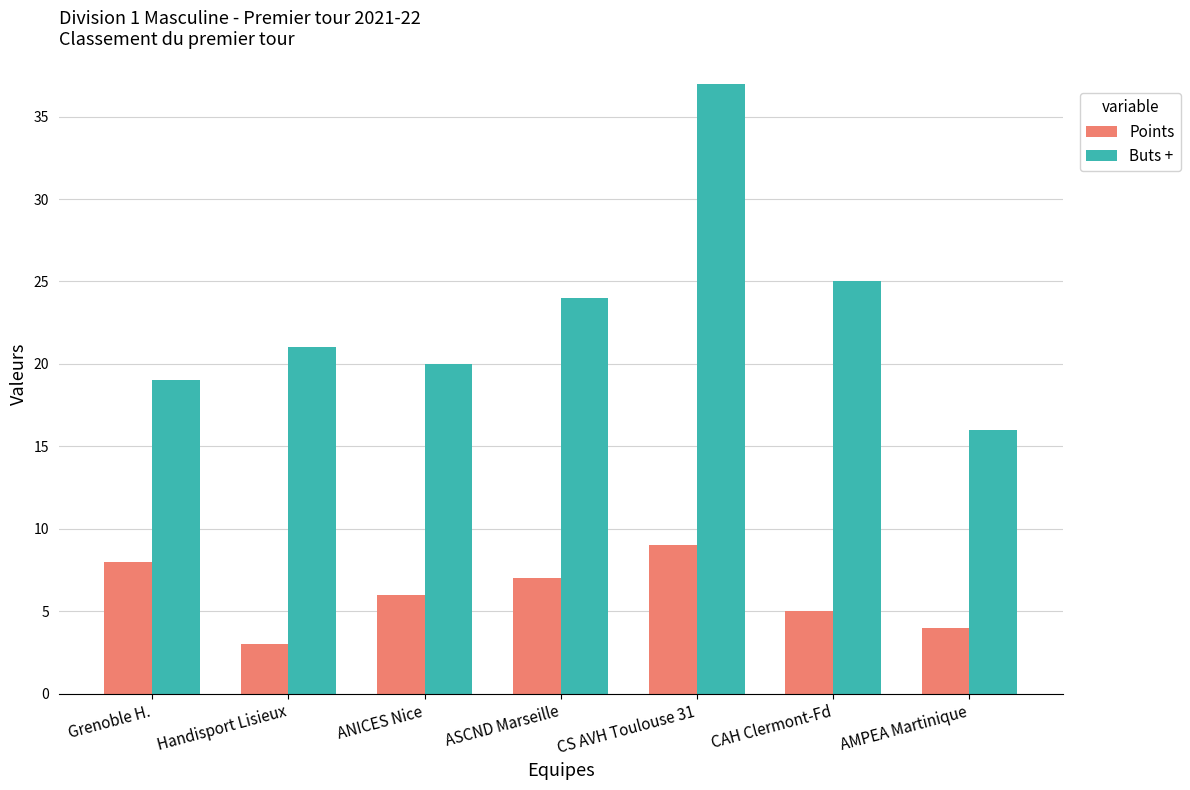

How many values in the Points series are below 6?

3